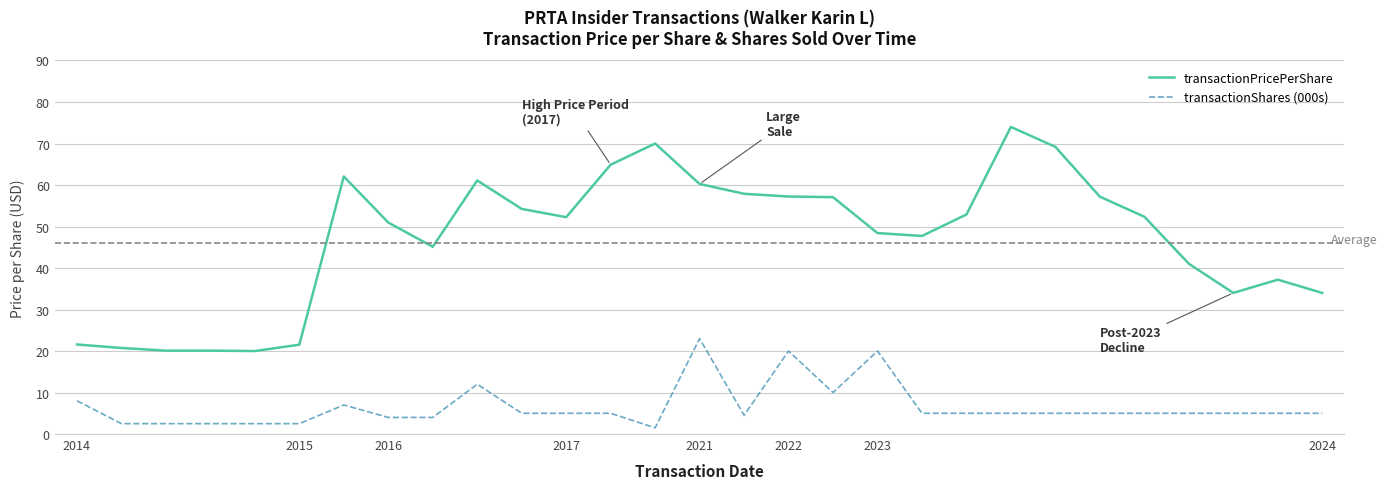

What is the maximum value shown in the chart?

74.0